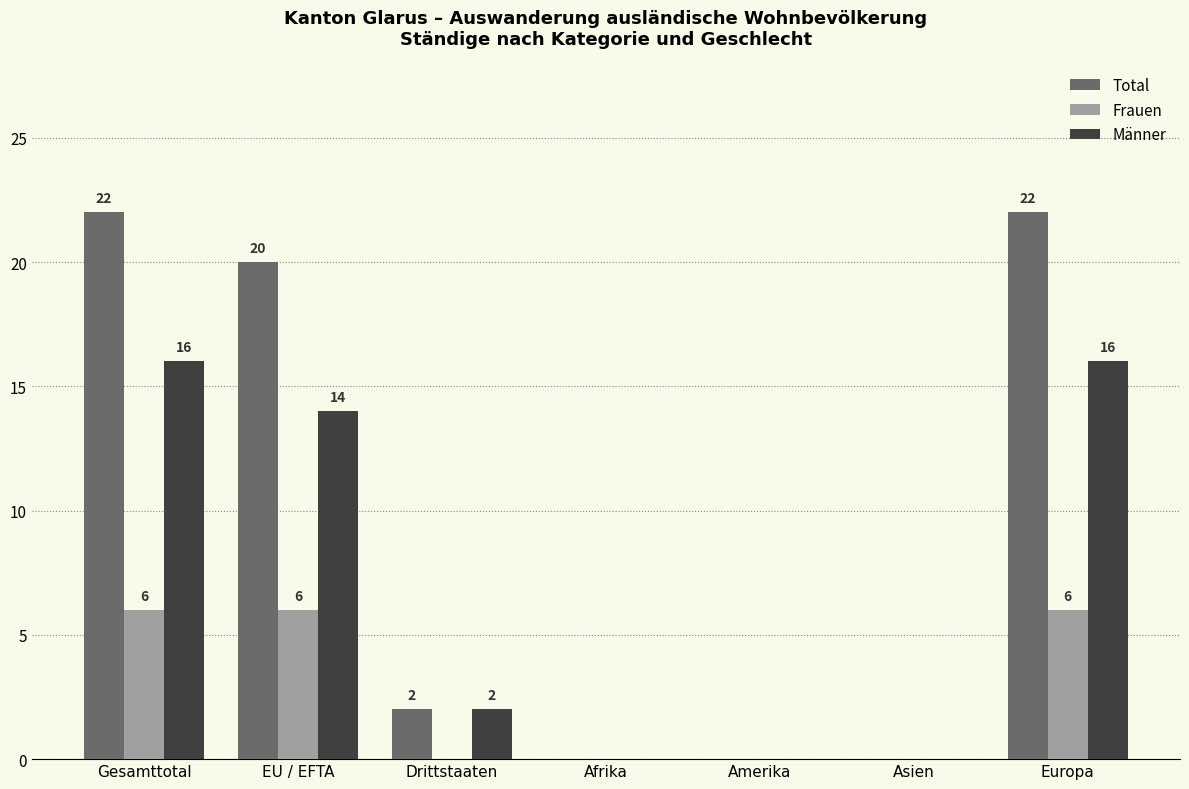

How many values in Frauen are above zero?

3